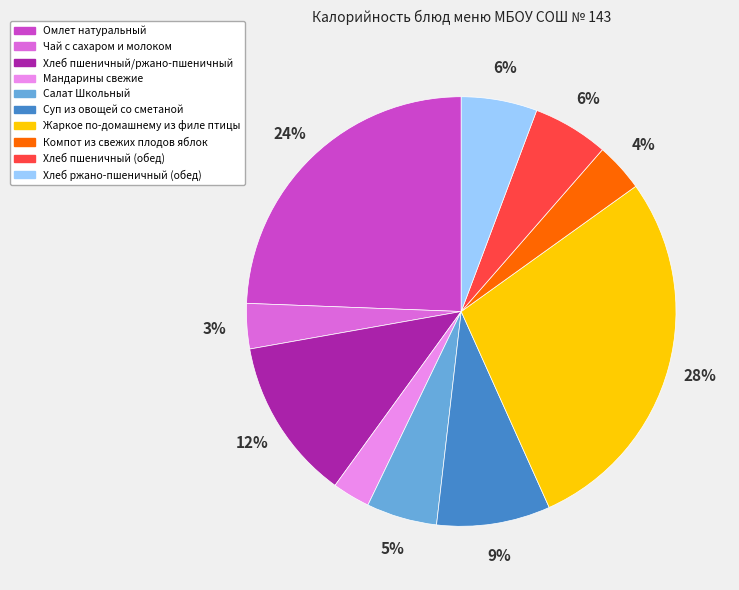

Is the sum of Компот из свежих плодов яблок and Омлет натуральный greater than half?

No